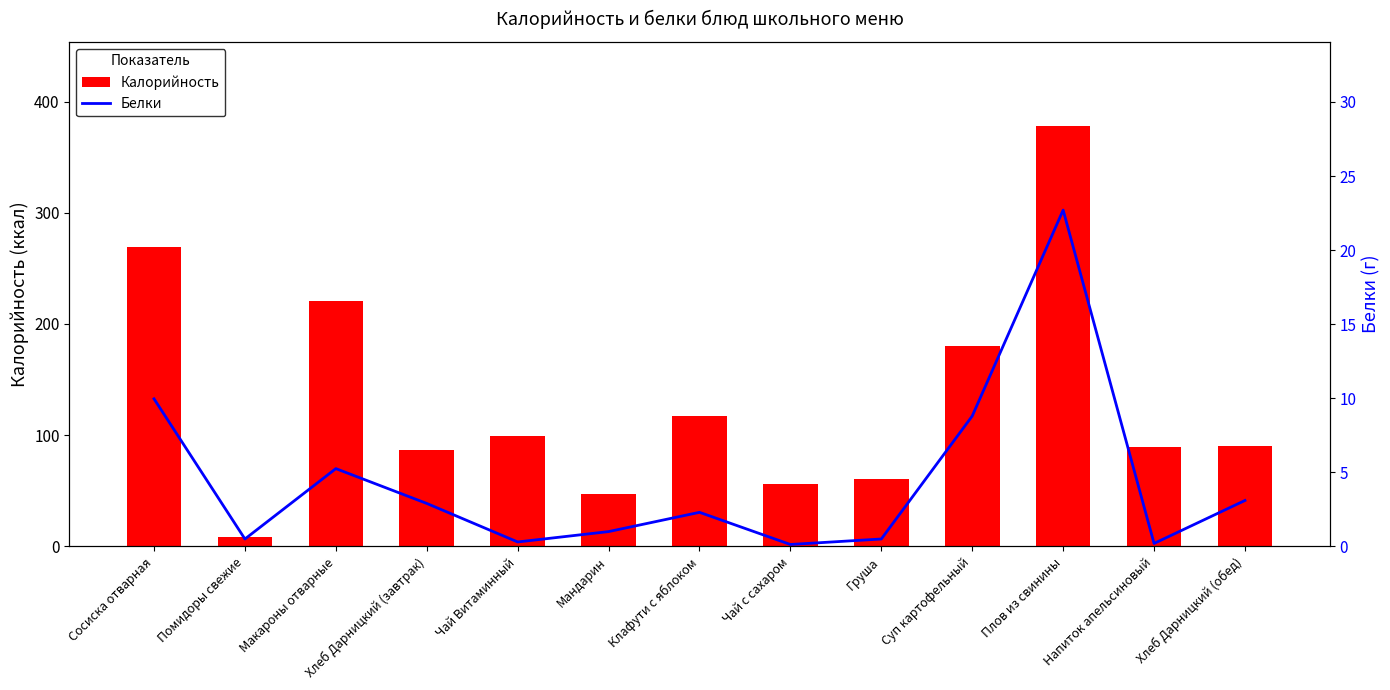

At how many categories does at least one series exceed 223?

2